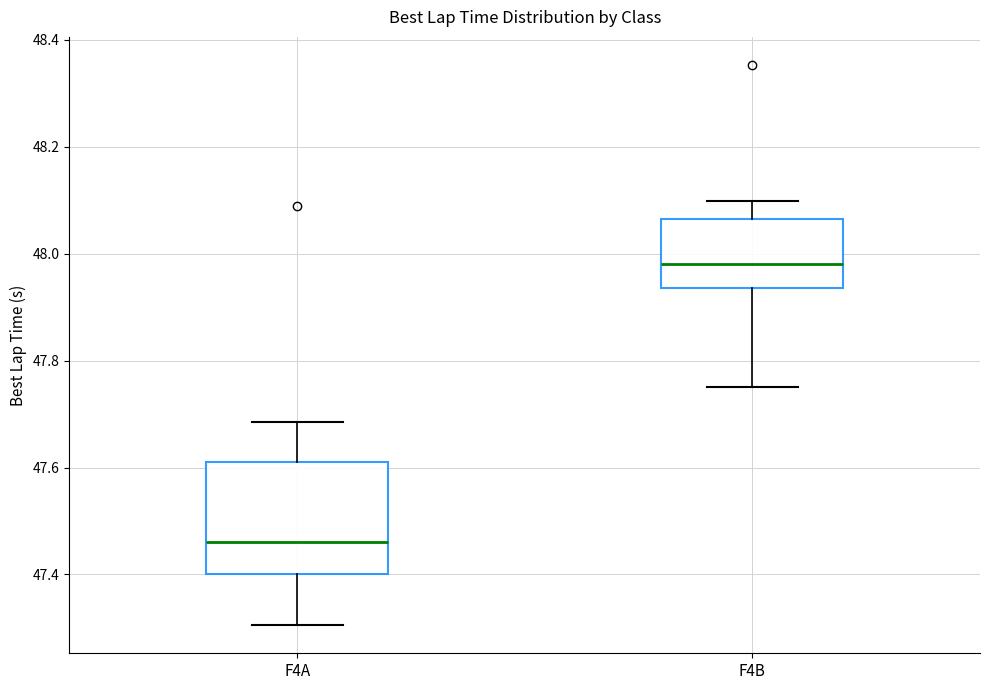

Comparing the boxes themselves (not the whiskers), which one is the tallest?

F4A